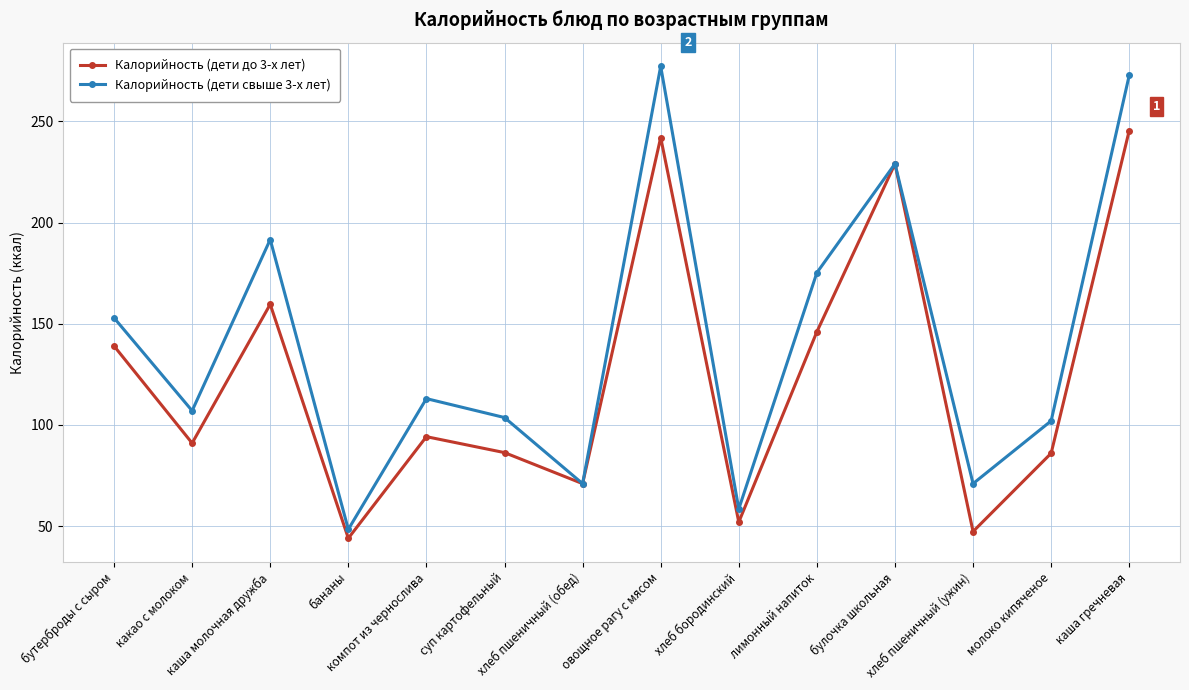

What is the total value across all series at какао с молоком?

198.0